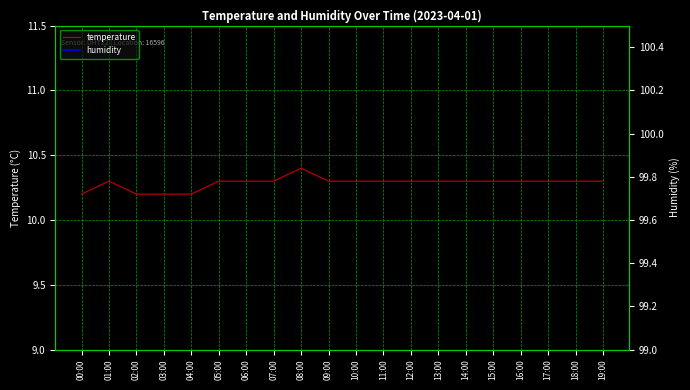

Which series has the widest spread of values?

temperature